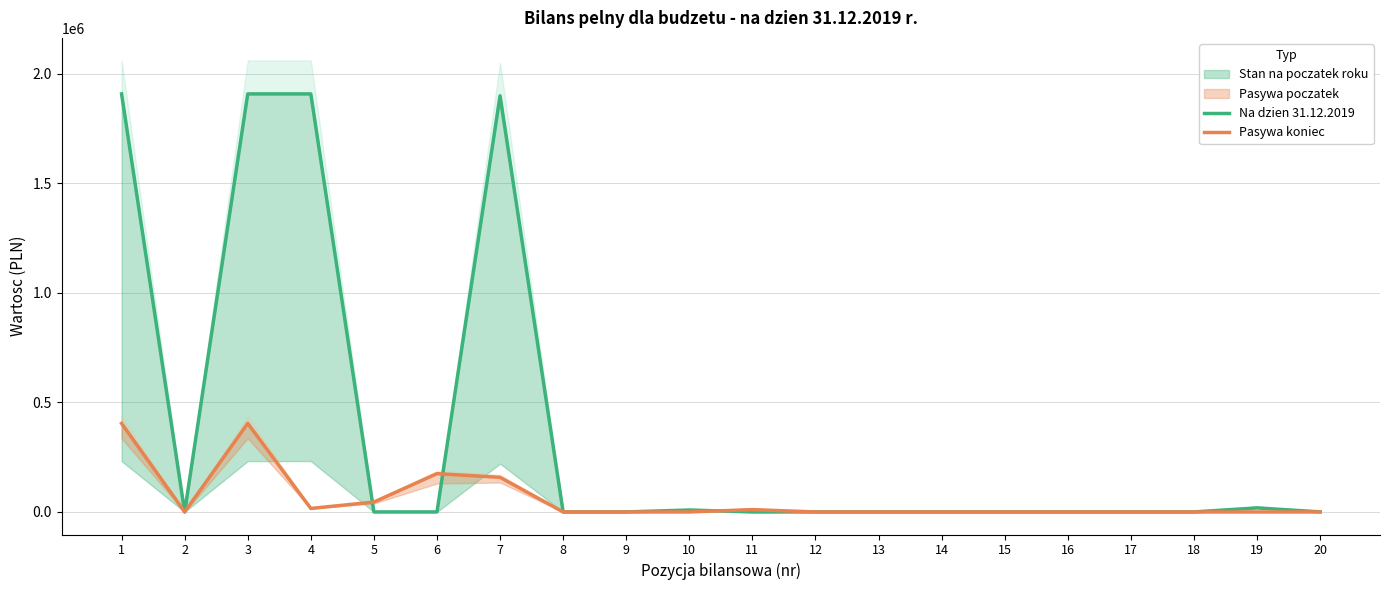

In Pasywa koniec, how many points are higher than both neighbors (excluding endpoints)?

3